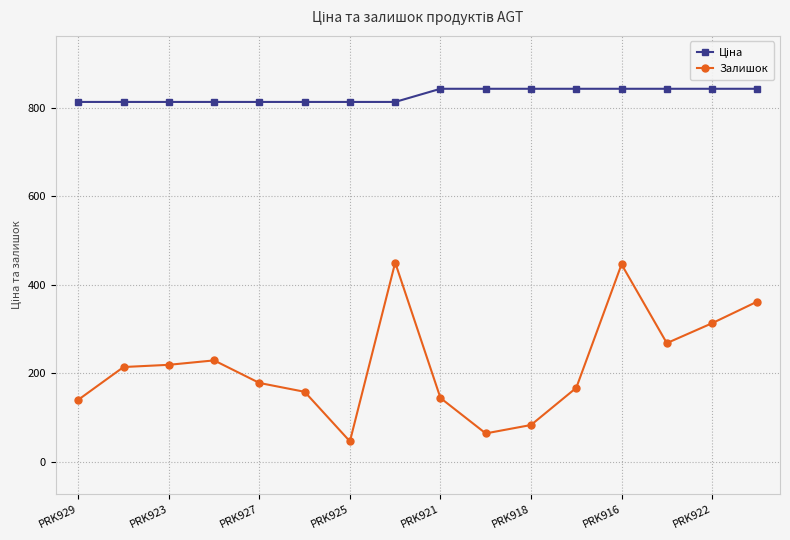

How many lines are shown in the chart?

2